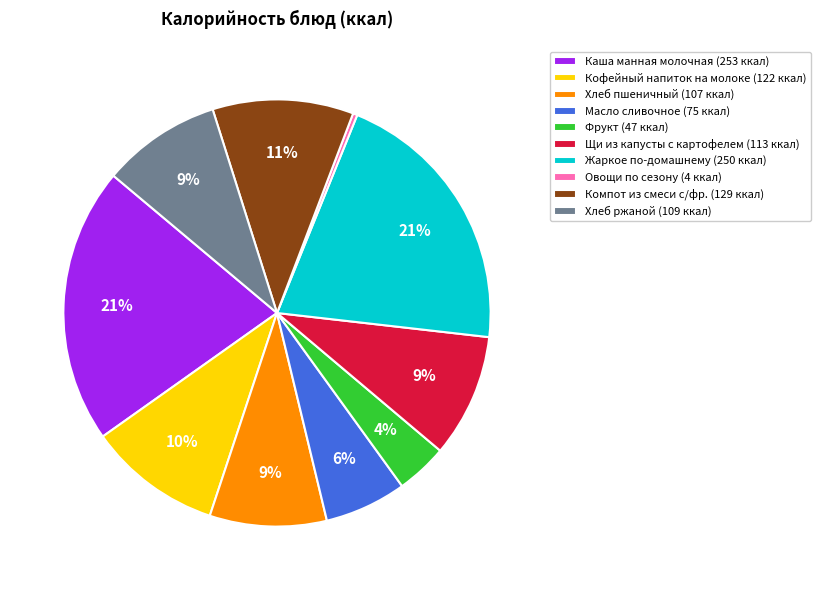

Combined, do Масло сливочное (75 ккал) and Фрукт (47 ккал) account for over 50%?

No